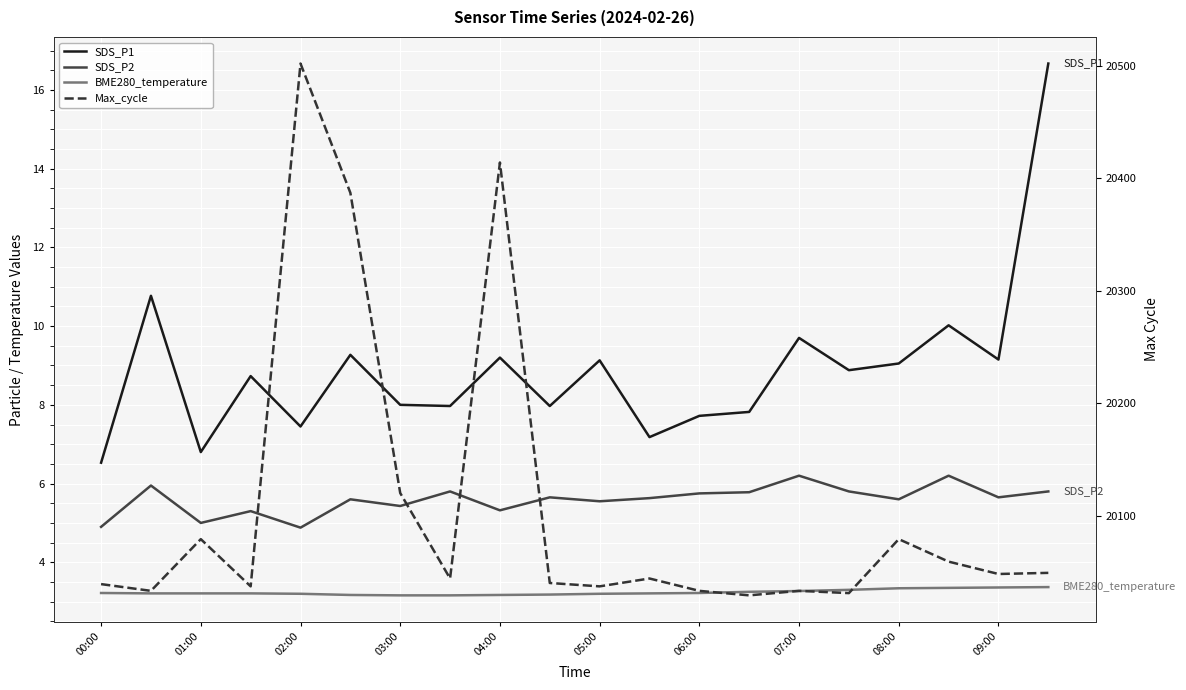

What position from the left is 04:00?

9